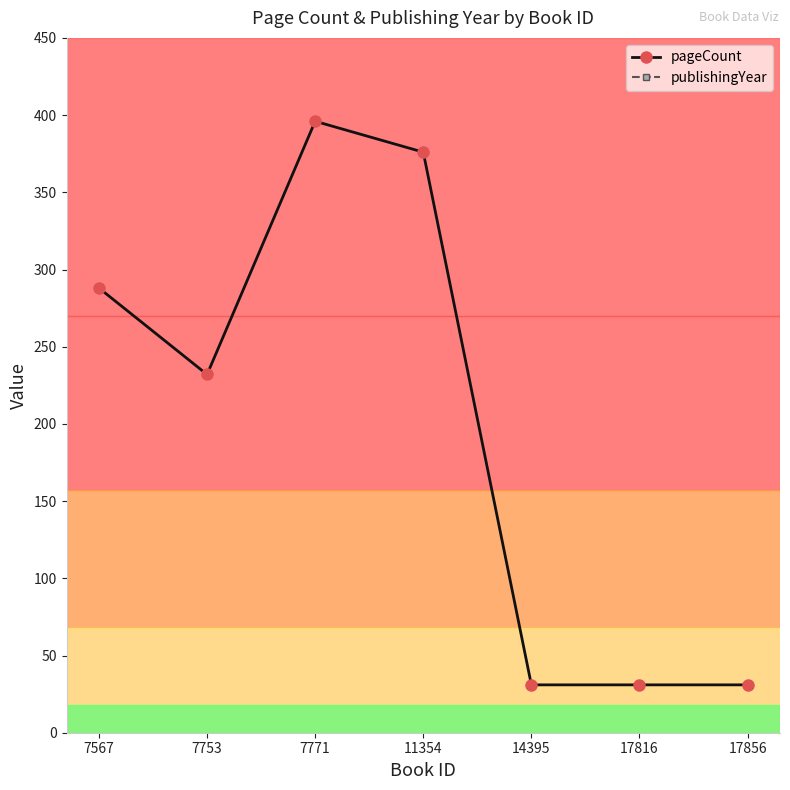

Which series changed the most between 7753 and 17816?

pageCount